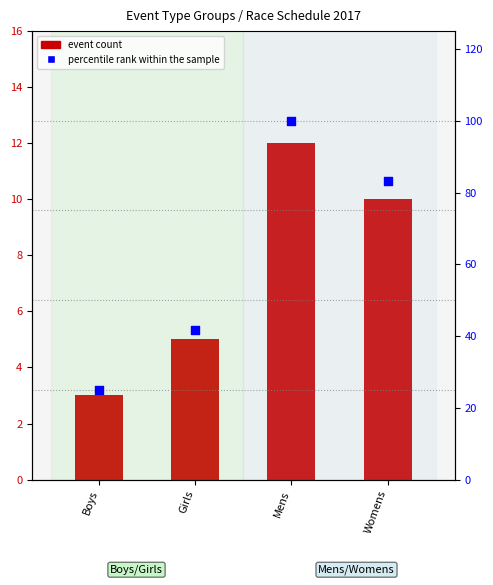

At how many categories does at least one series exceed 55?

2